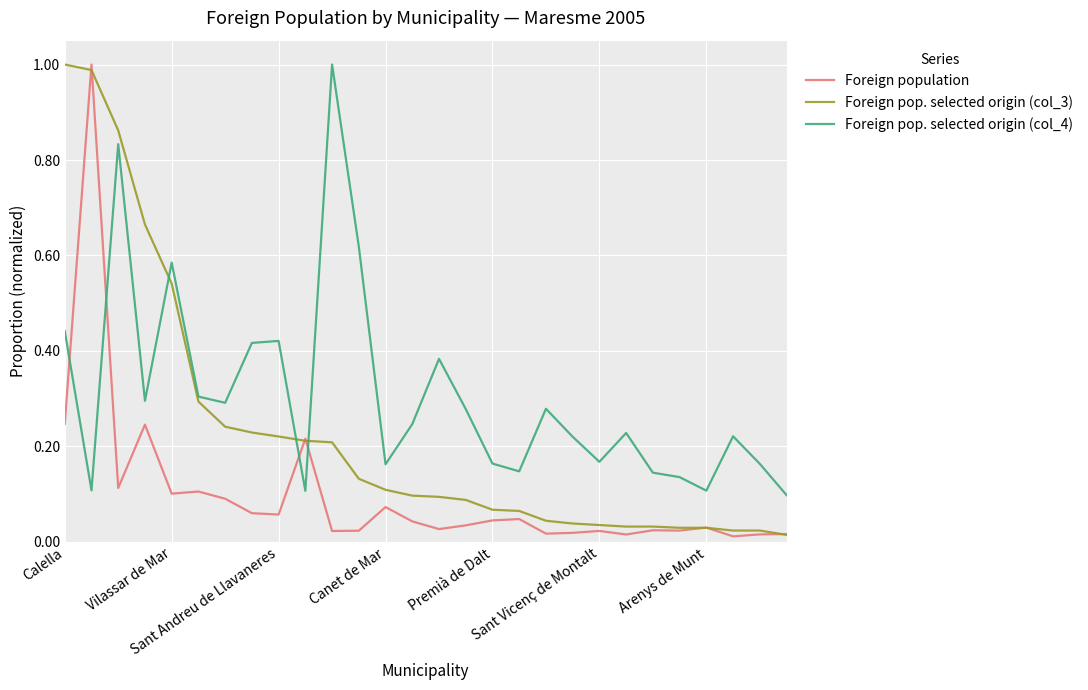

What are all the series names shown in the legend?

Foreign population, Foreign pop. selected origin (col_3), Foreign pop. selected origin (col_4)